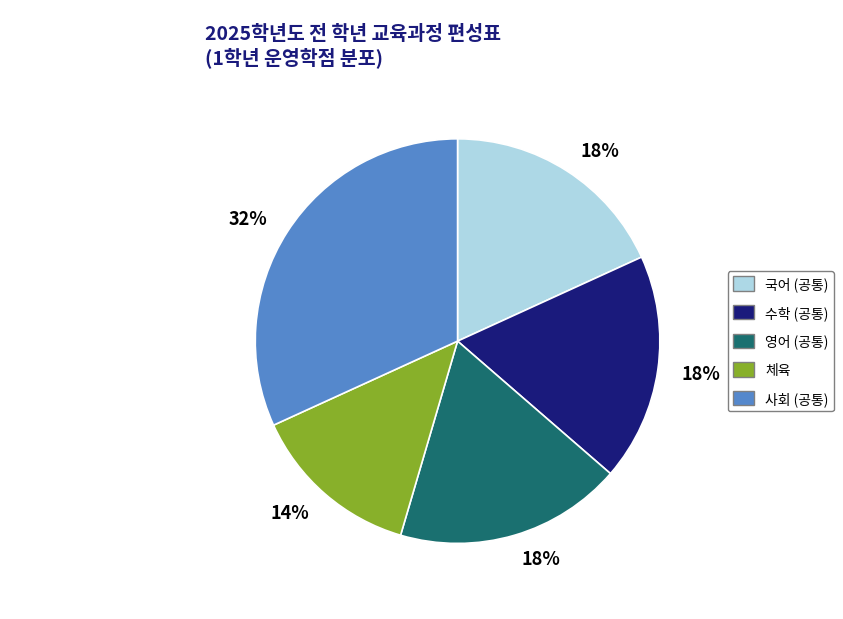

True or false: 영어 (공통) accounts for 18% of the total.

True